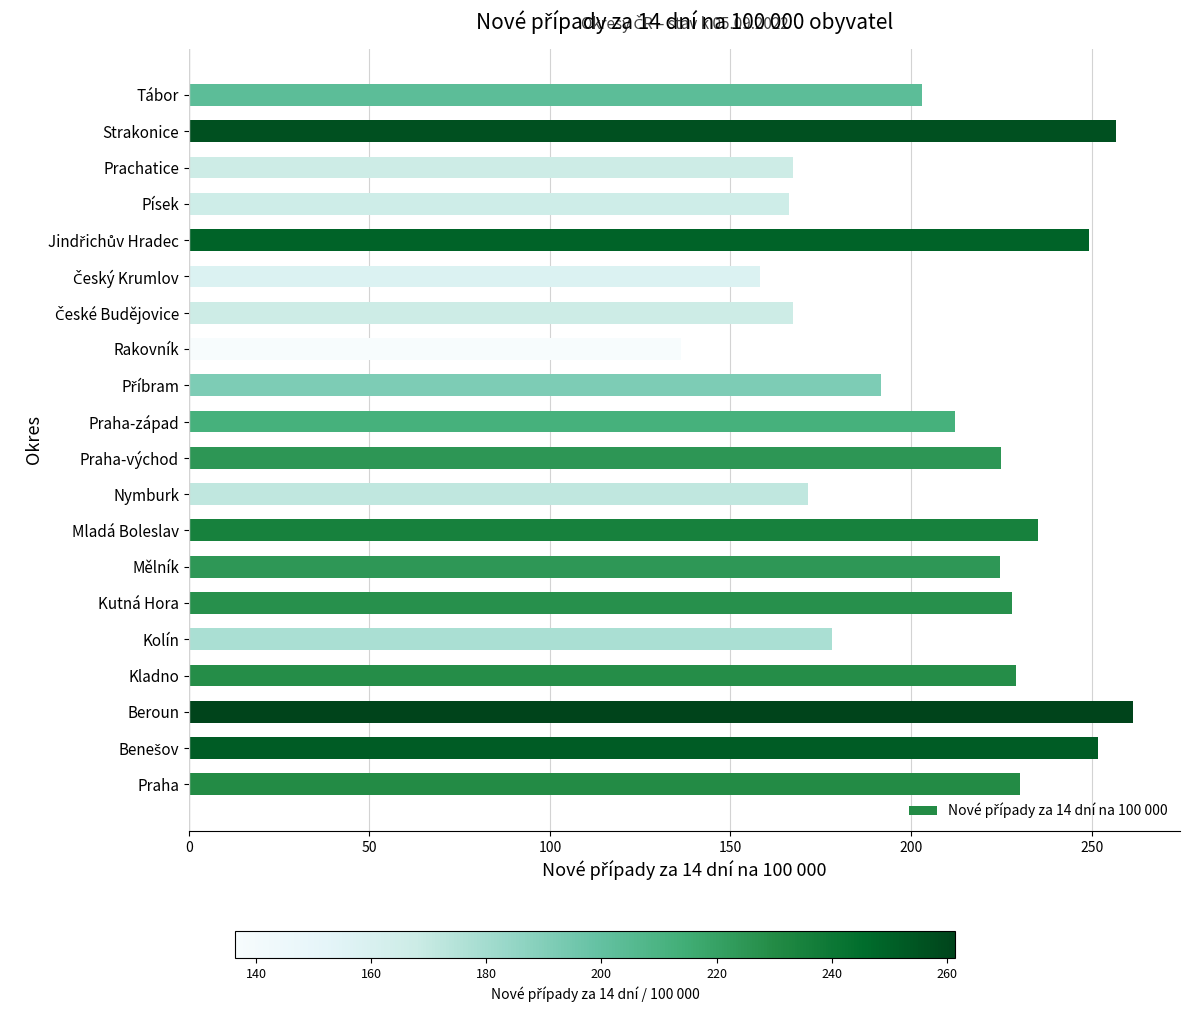

At which category does the chart reach its minimum across all series?

Rakovník